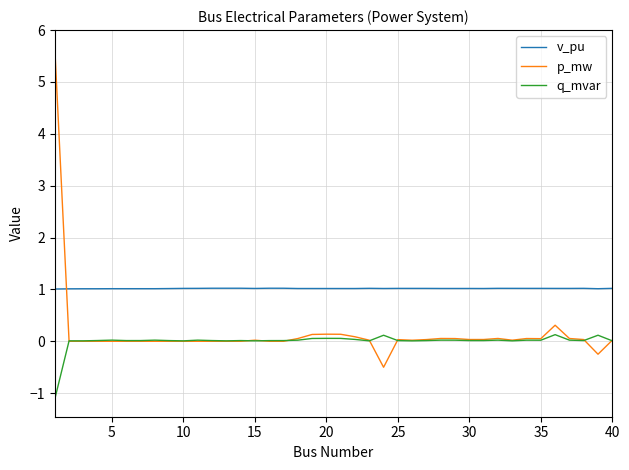

How many lines are shown in the chart?

3